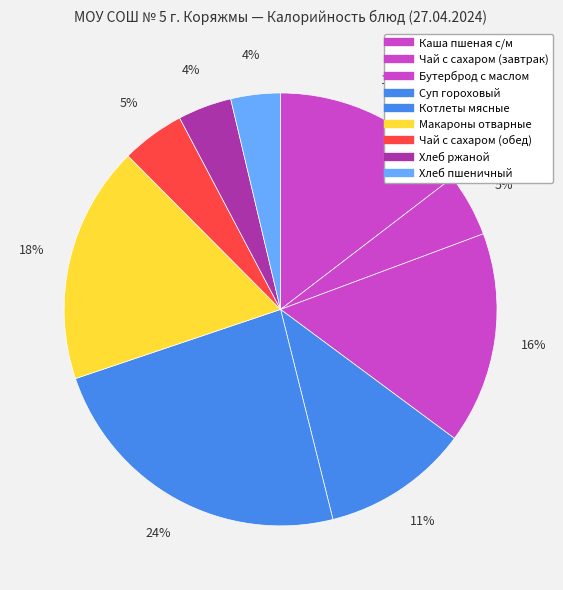

Count the number of slices in the pie.

9